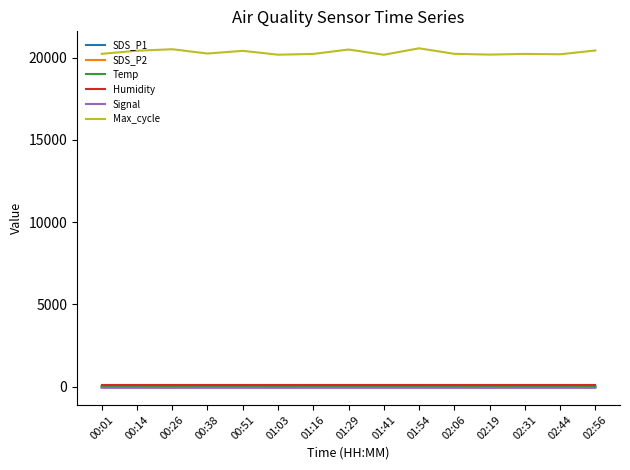

Which series has the widest spread of values?

Max_cycle